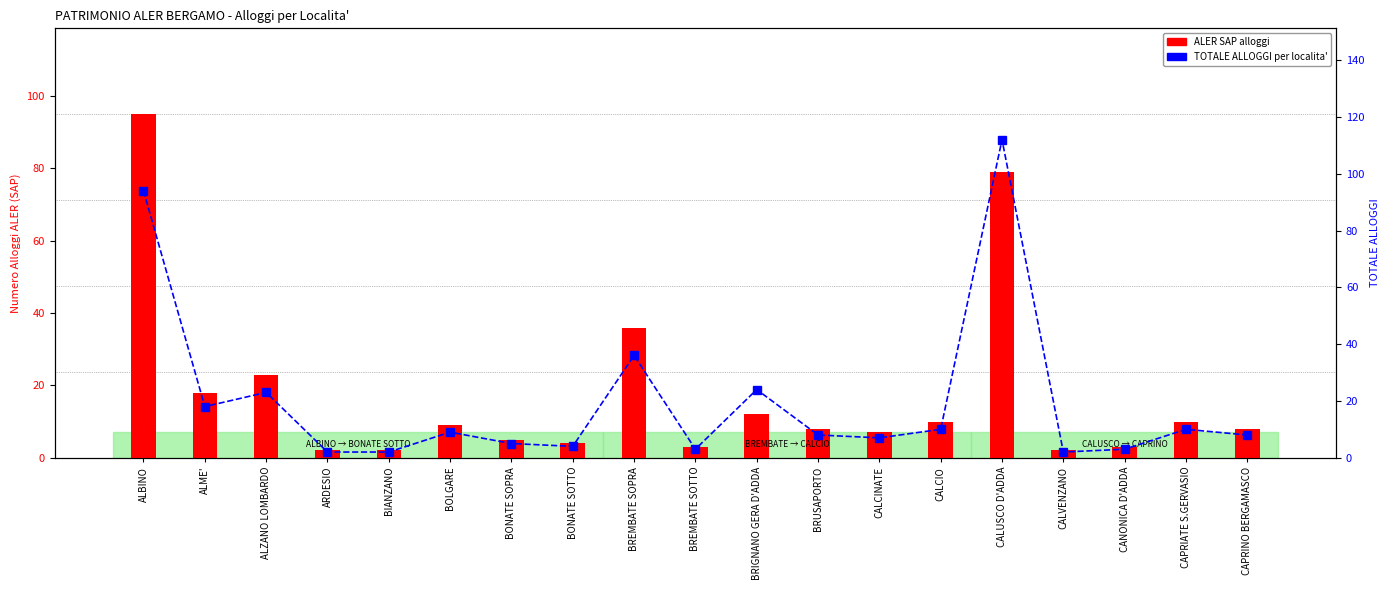

Rank the series by their average value, from lowest to highest.

ALER SAP alloggi, TOTALE ALLOGGI per localita'